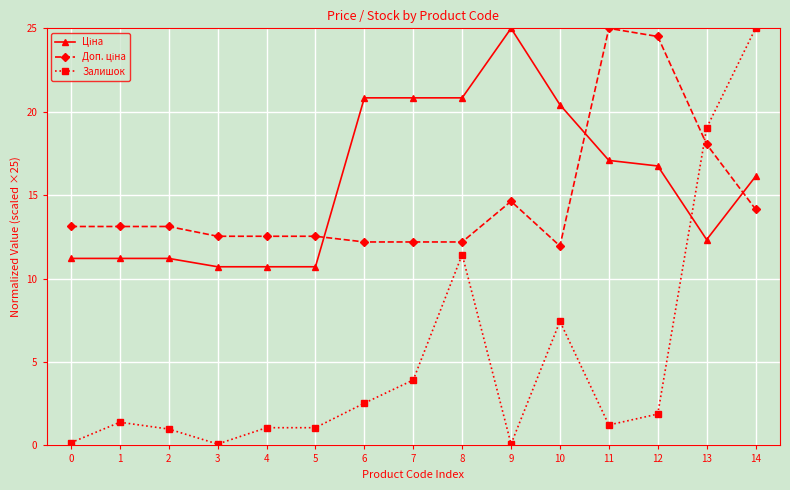

Which series has the largest range (max minus min)?

Залишок